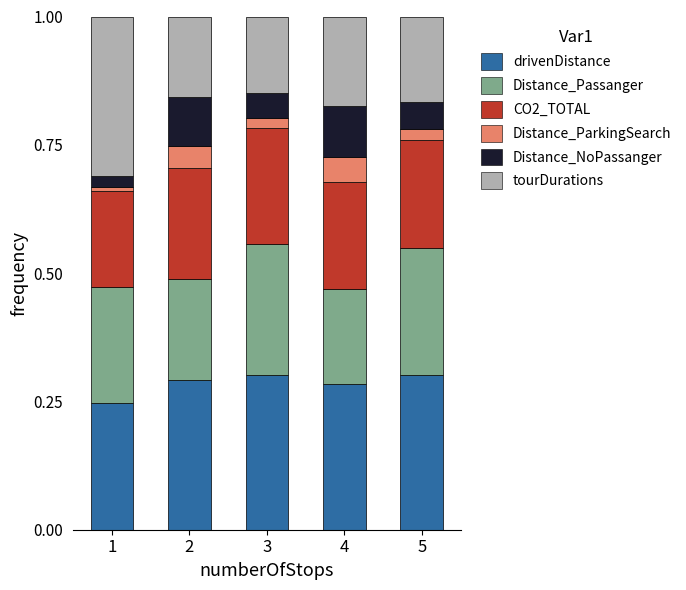

The value of drivenDistance at 3 is 0.3. True or false?

True